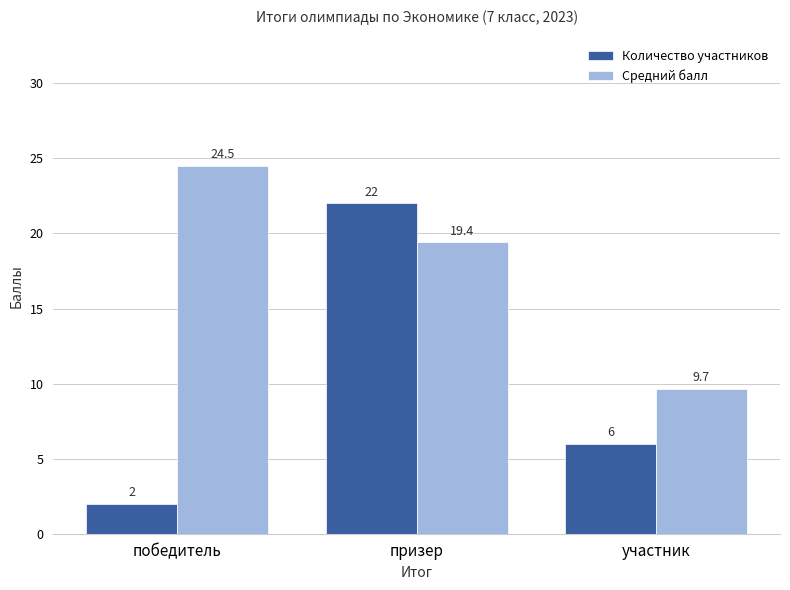

What is the label of the 1st bar from the left?

победитель